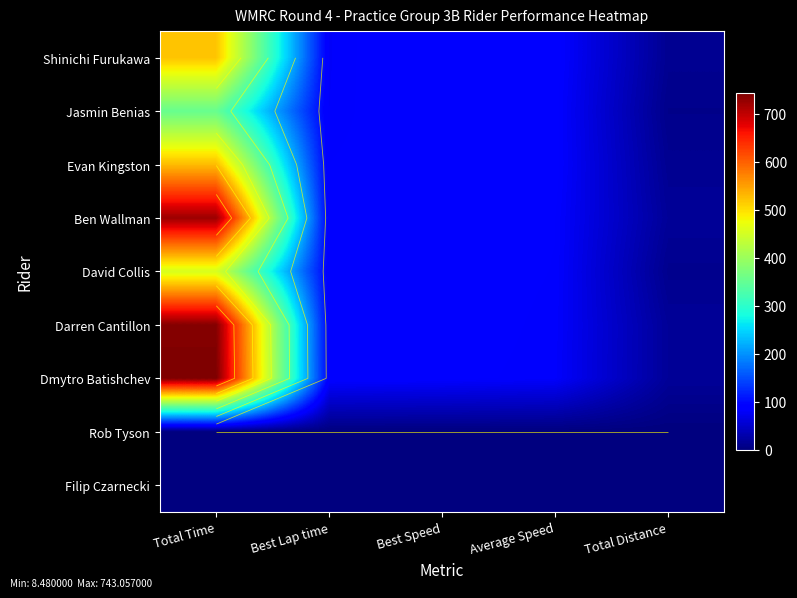

What is the sum of all Ben Wallman values?

999.7